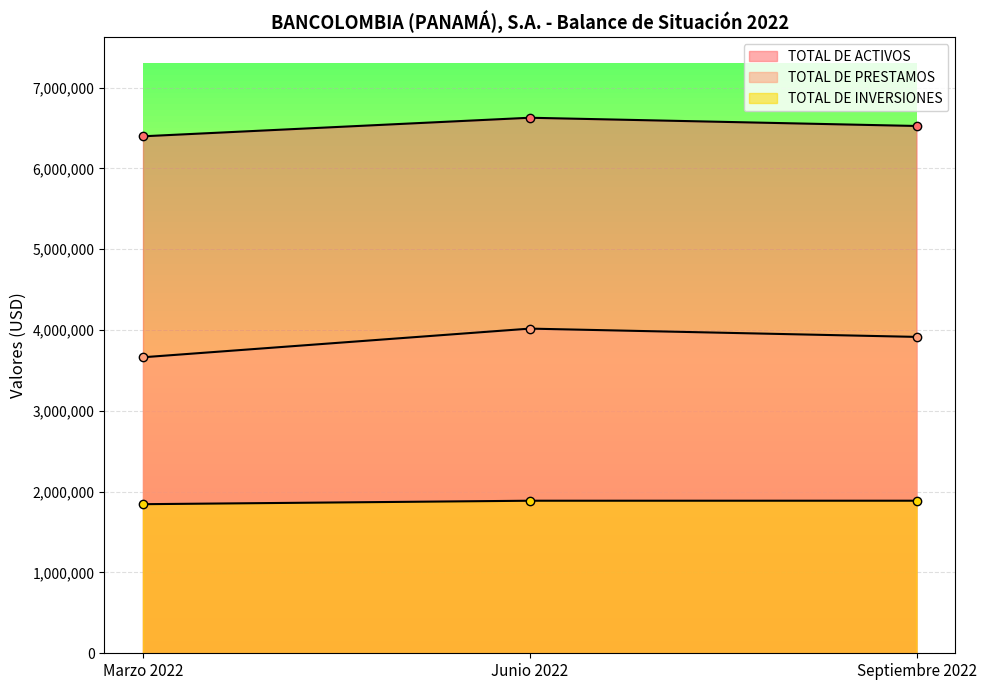

What is the value of the TOTAL DE ACTIVOS point at the 1st from the left?

6398549.8